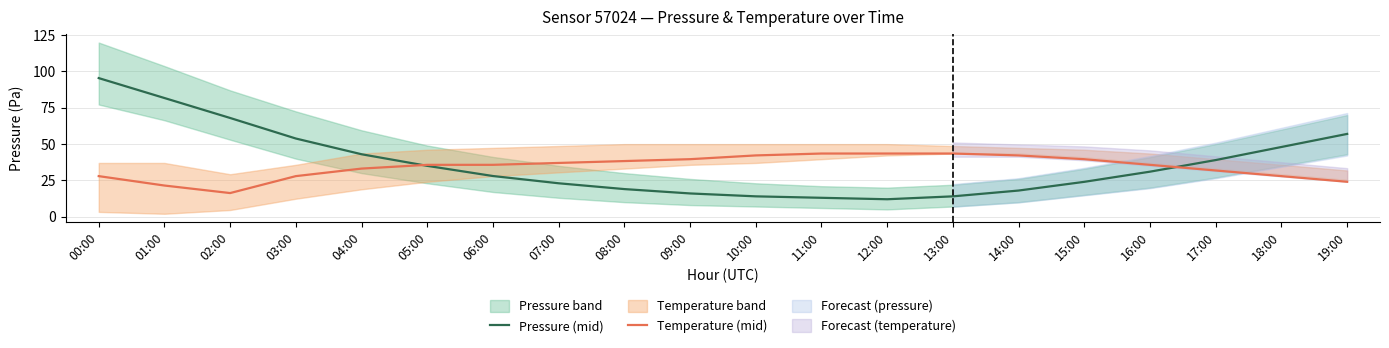

List the series in order of their overall mean, highest first.

Pressure (mid), Temperature (mid)